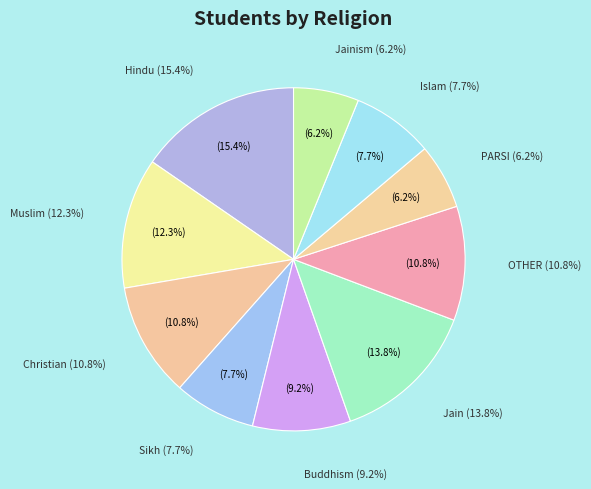

Does Jain represent more than half of the total?

No